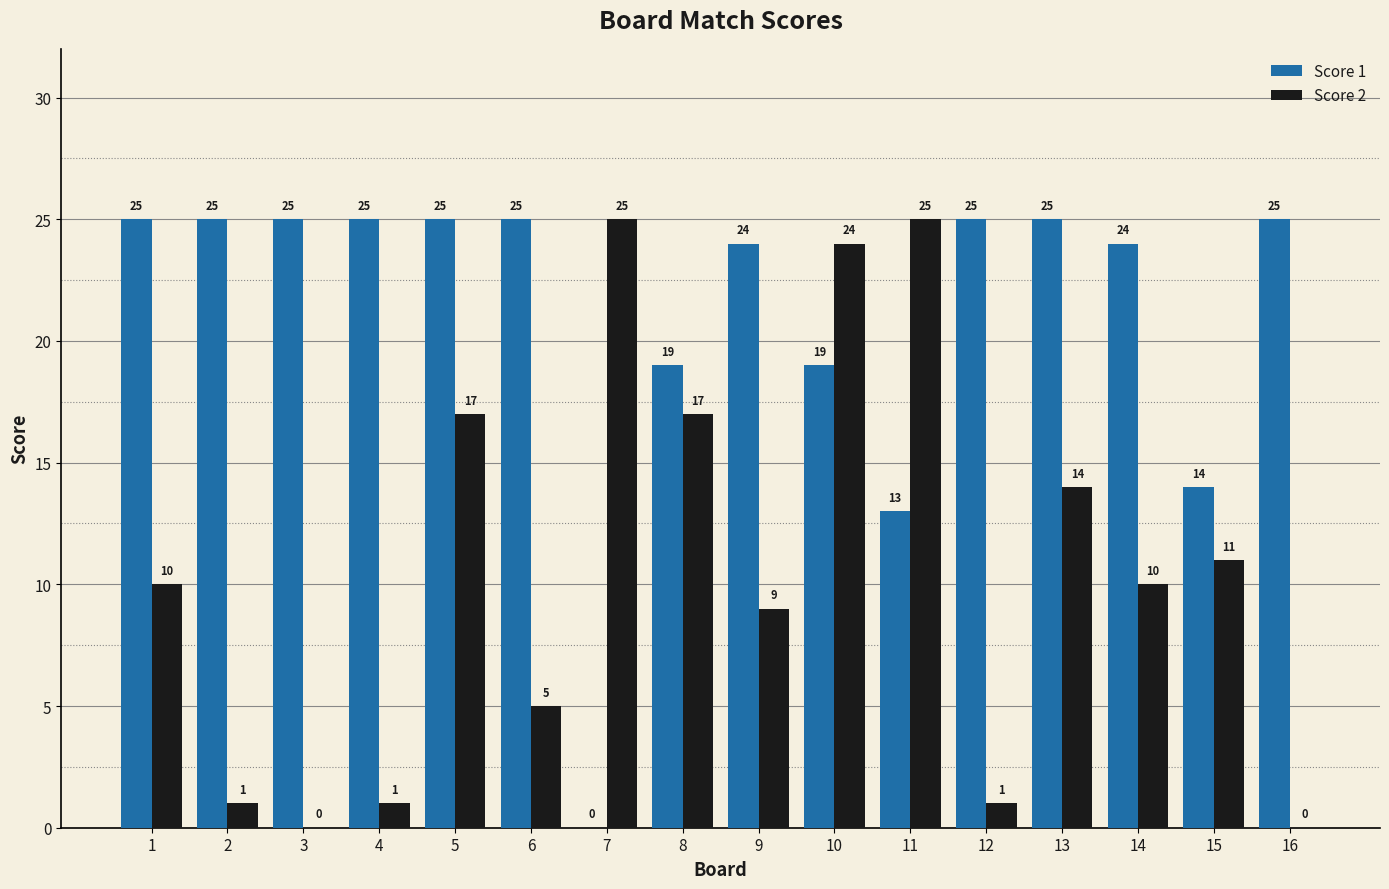

What is the sum of all Score 1 values?

338